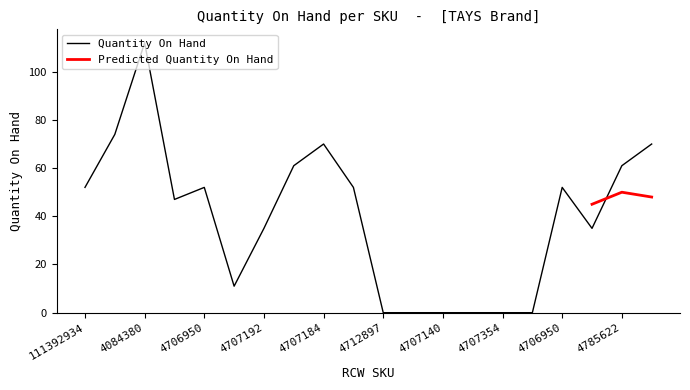

How many positive values are there?

14